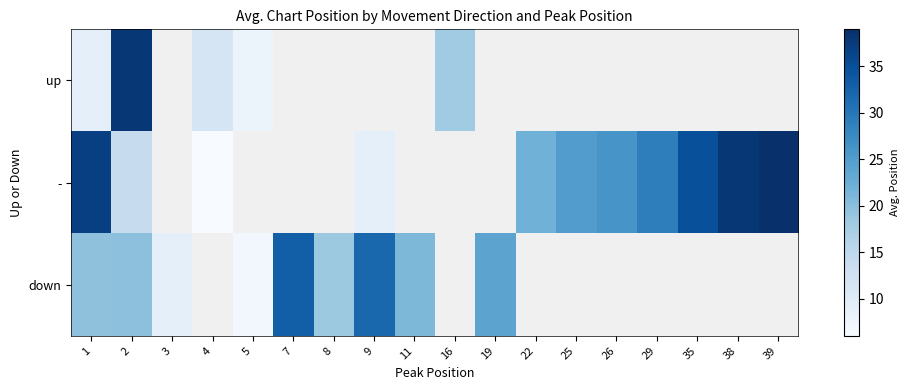

The value of down at 1 is 19.6. True or false?

True